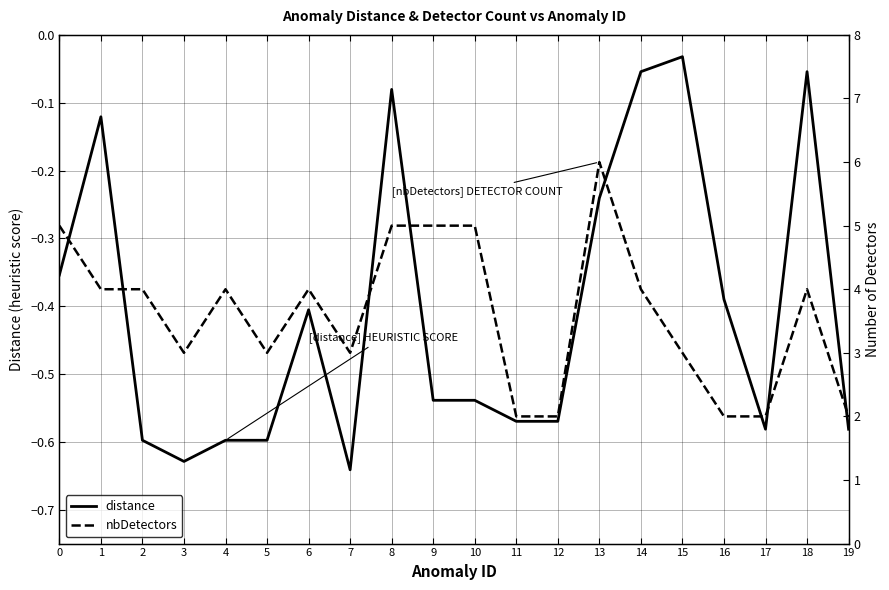

Is this an area chart (filled region under the line)?

No